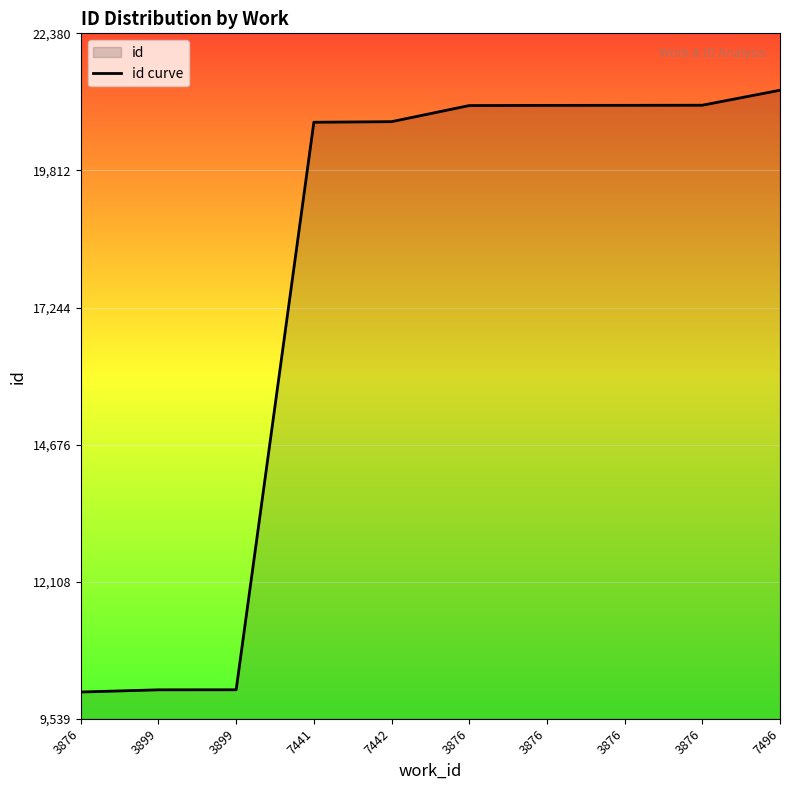

Where is the data nearest to the value 15678?

7441